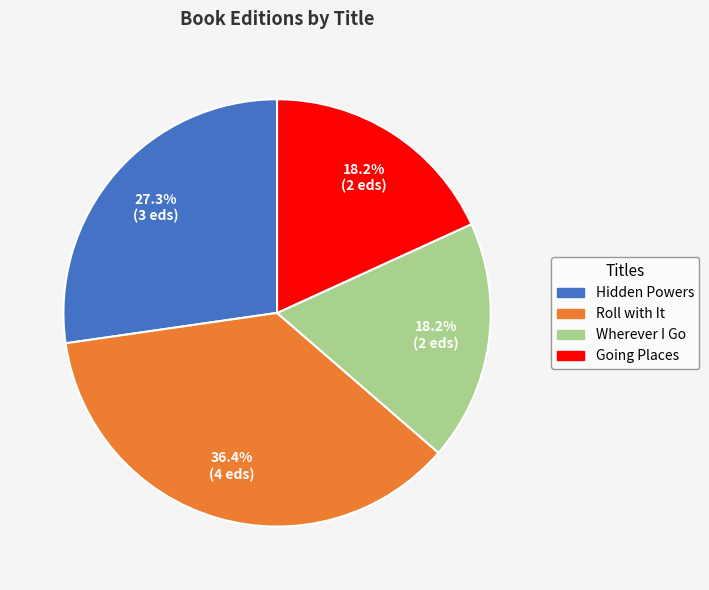

Which slice is the largest?

Roll with It